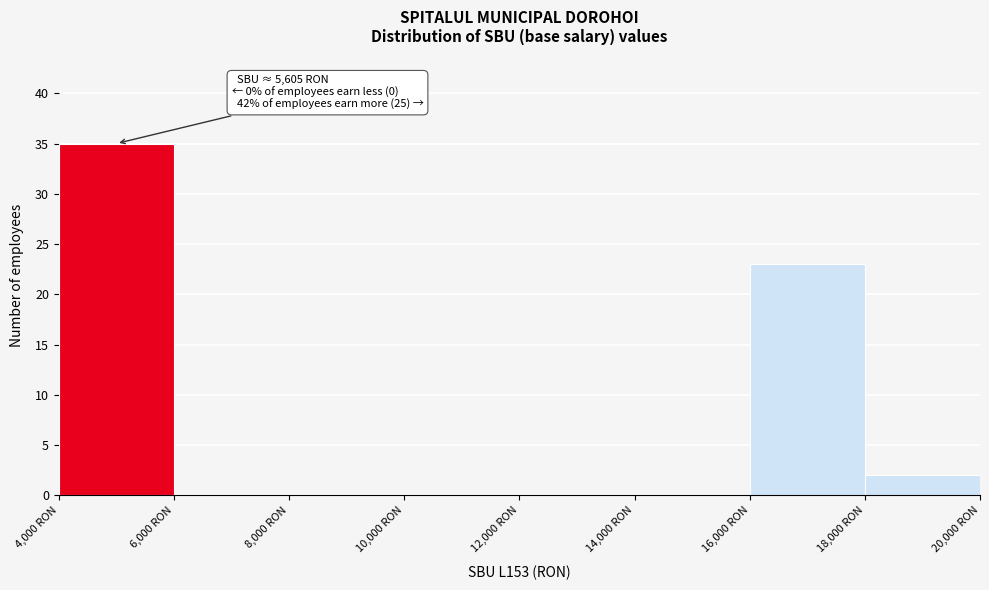

Which range on the x-axis has the tallest bar?

4000 to 6000